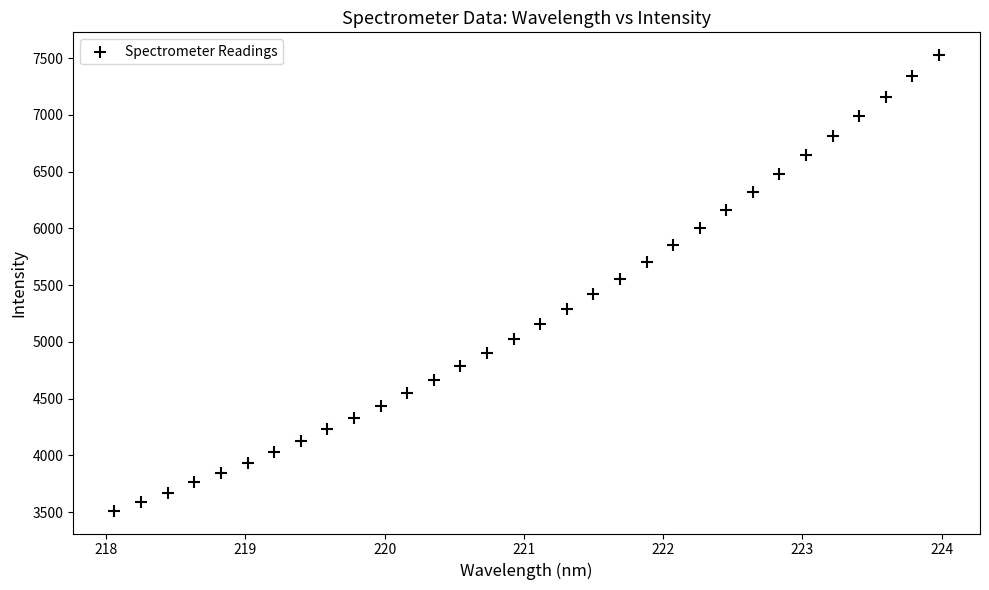

What is the range of X values (max minus min)?

5.9